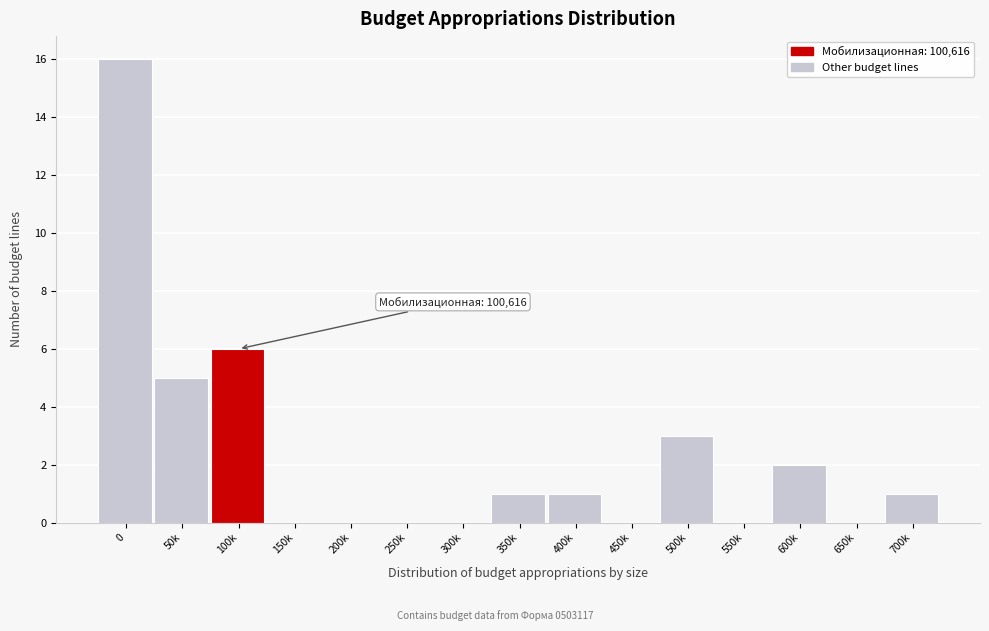

Reading right to left, list all the values displayed in this chart.

700k=1	650k=0	600k=2	550k=0	500k=3	450k=0	400k=1	350k=1	300k=0	250k=0	200k=0	150k=0	100k=6	50k=5	0=16